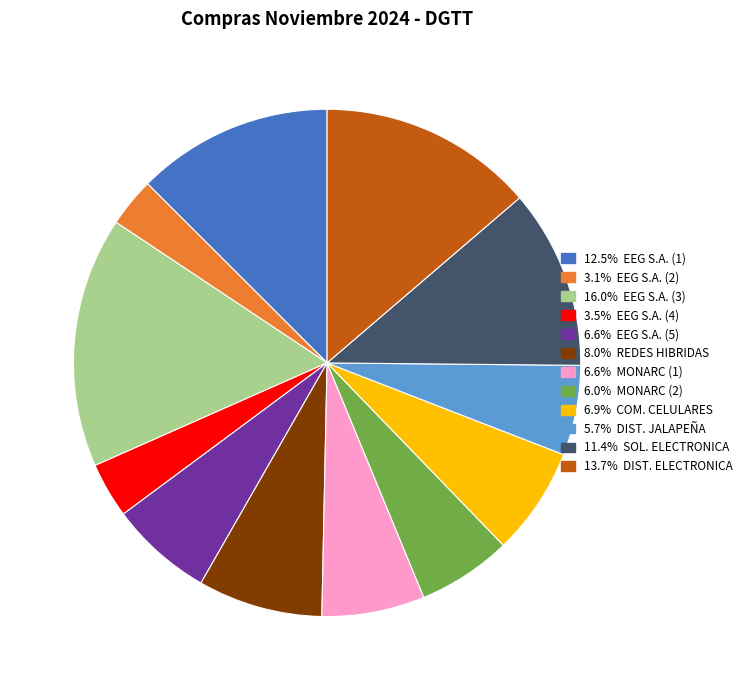

Is there a majority slice in this chart?

No